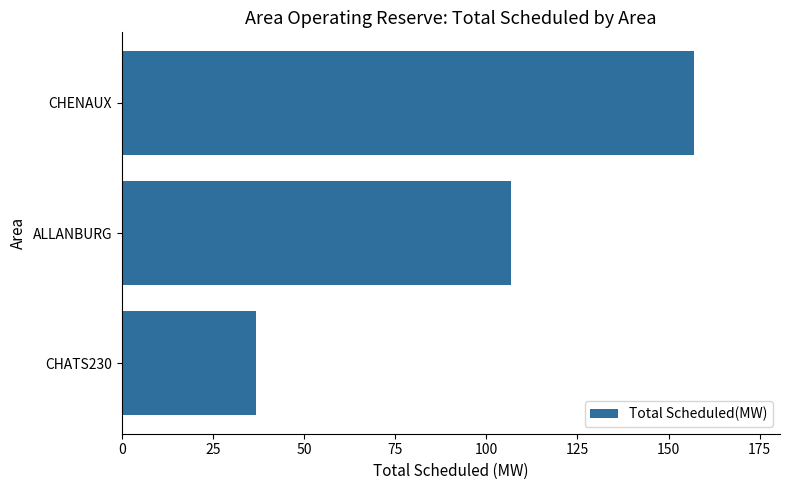

Are the bars grouped side by side (vs. stacked)?

No